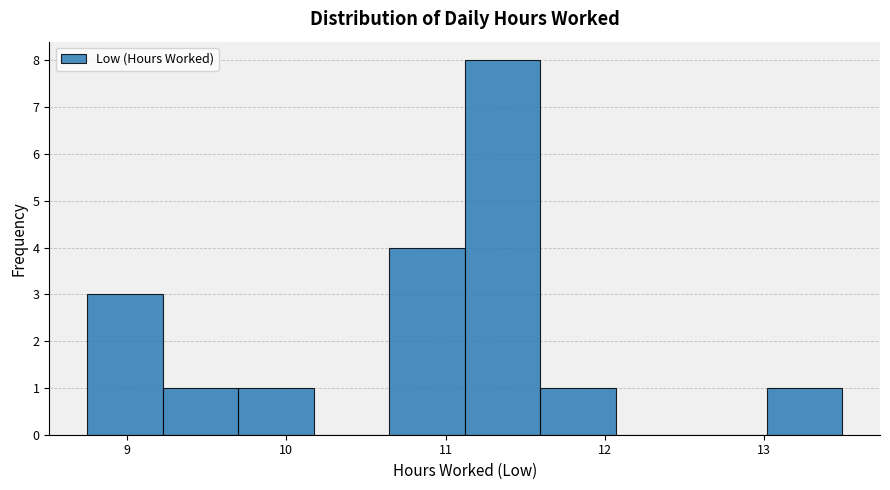

Over which range of the x-axis is the bar tallest?

11.1 to 11.6